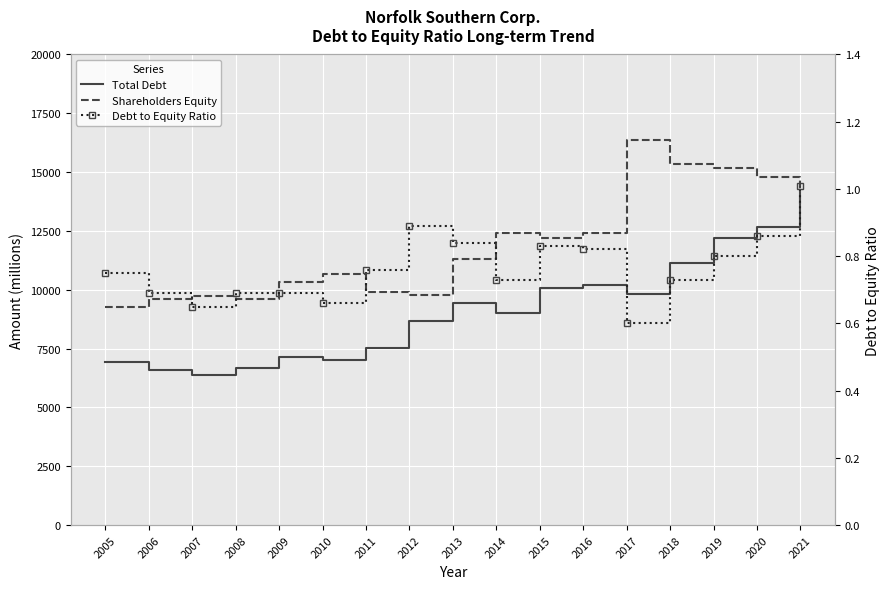

Is the value of Shareholders Equity at 2020 greater than the value of Total Debt at 2016?

Yes